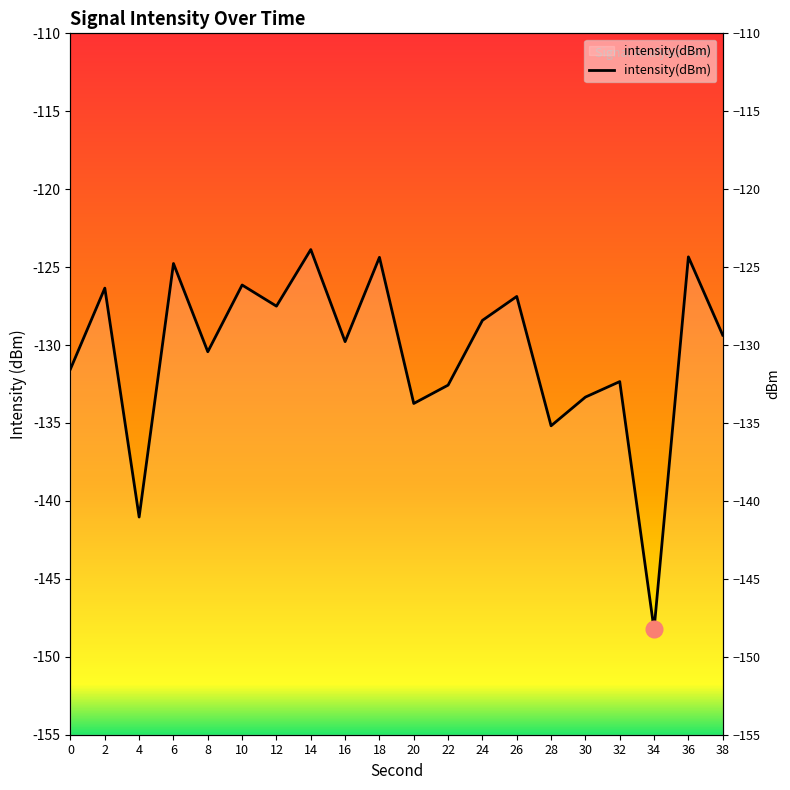

What is the value of the 6th point from the left?

-126.1